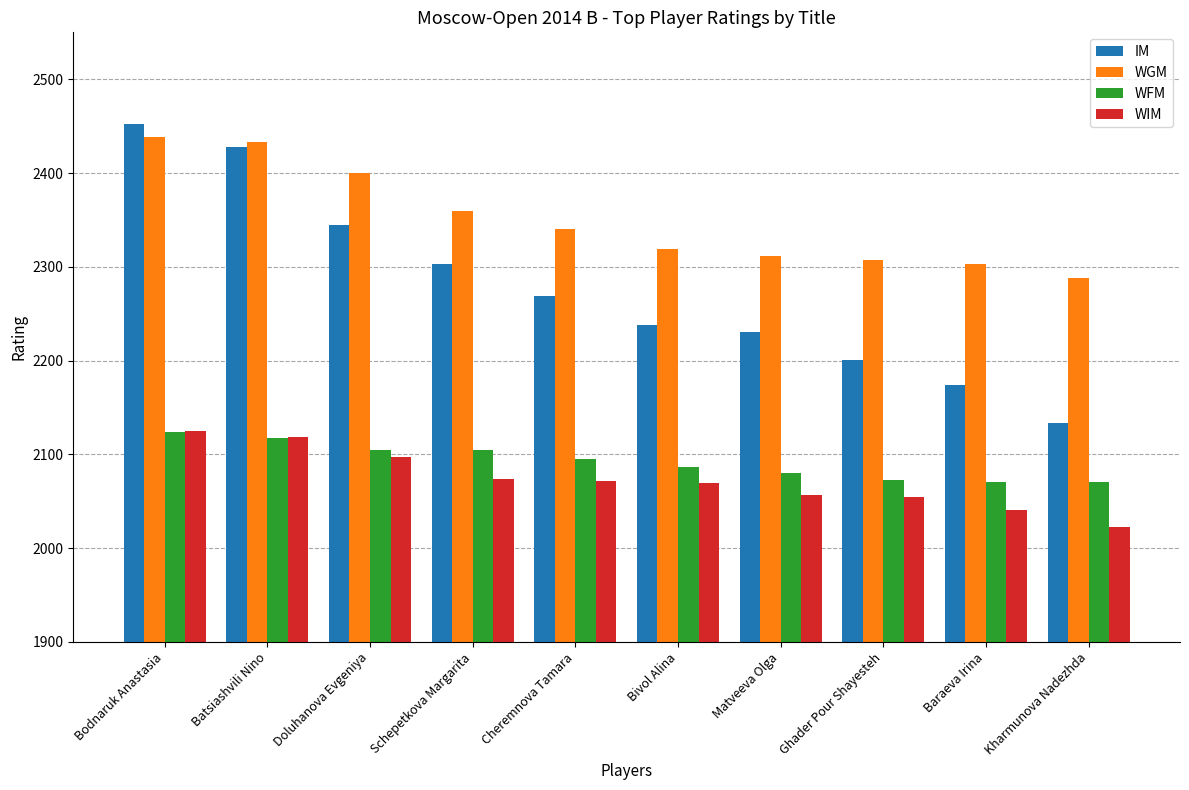

Is the value of WFM at Kharmunova Nadezhda greater than the value of IM at Cheremnova Tamara?

No